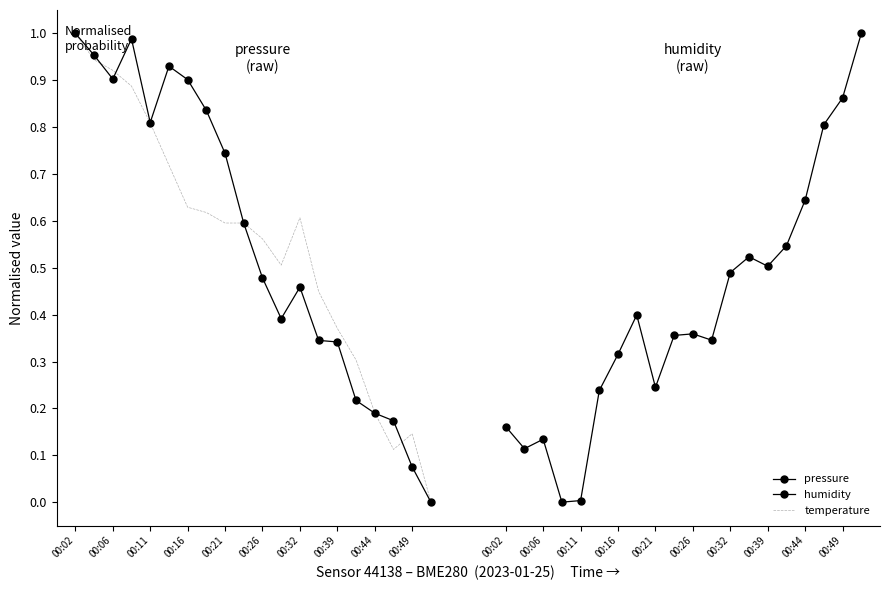

Which series has the largest total across all categories?

pressure